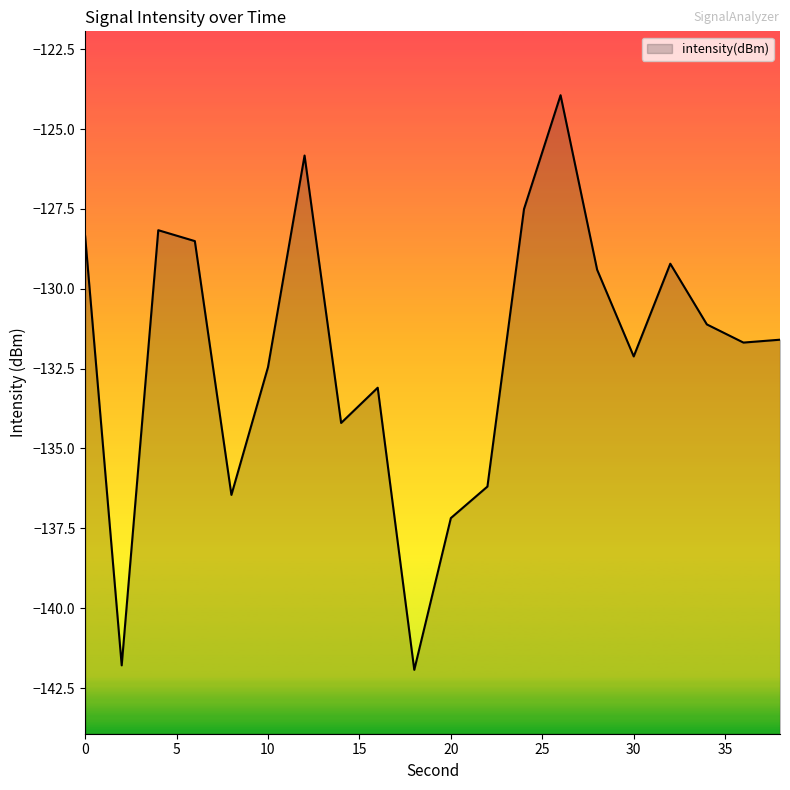

What is the greatest value displayed?

-123.9